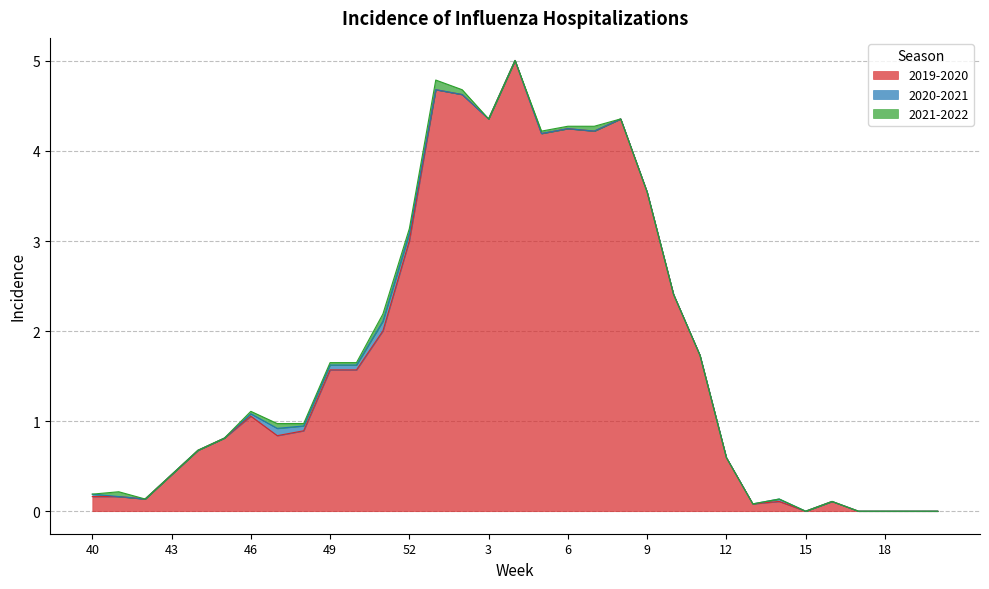

What is the difference between the maximum and second lowest values in the 2019-2020 series?

5.0